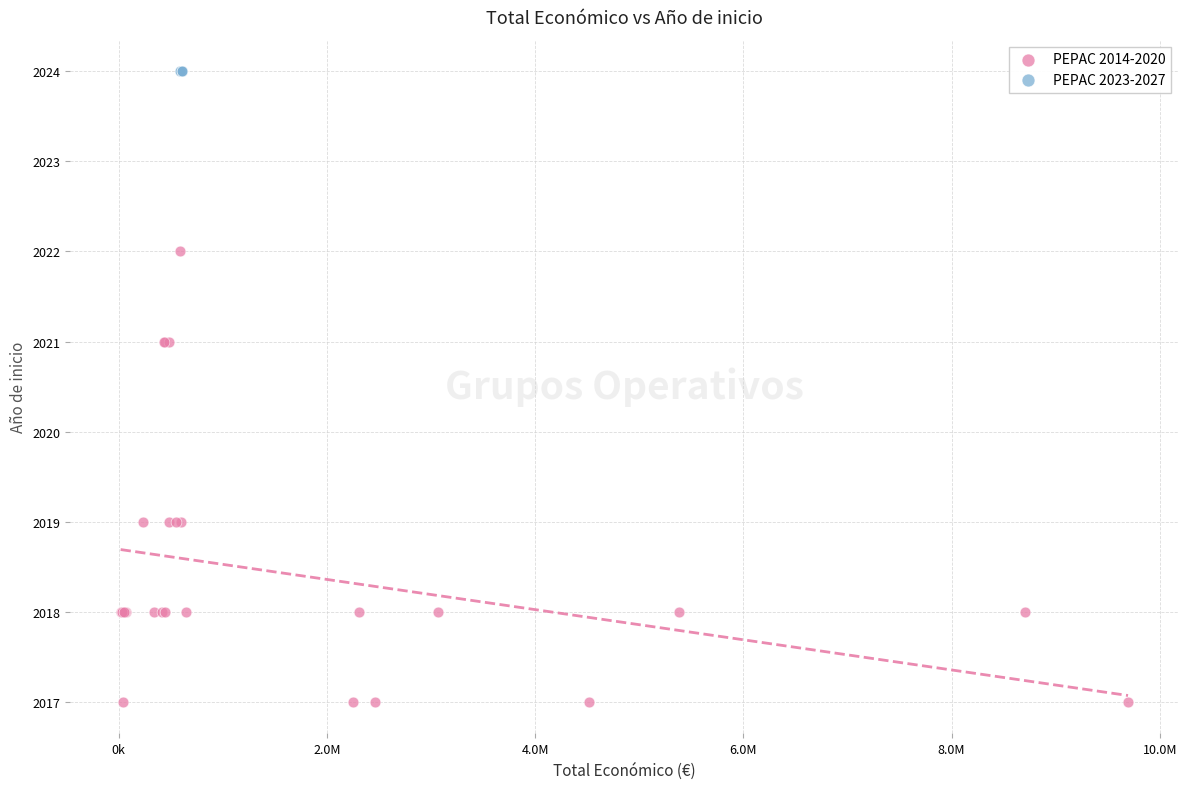

Which series contains the highest Y value?

PEPAC 2023-2027